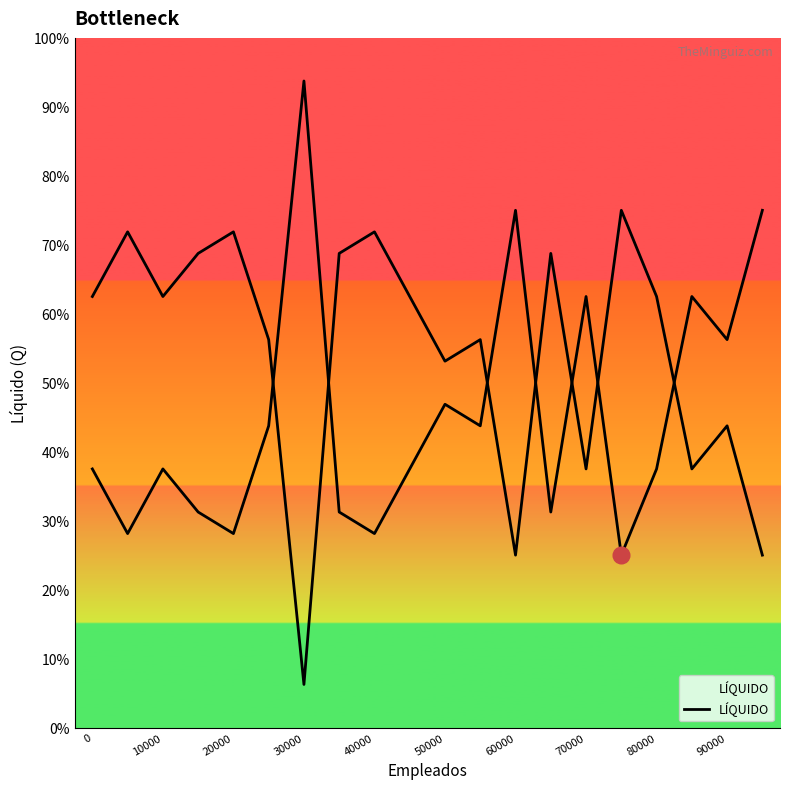

True or false: the data has more than 2 interior local peaks.

True